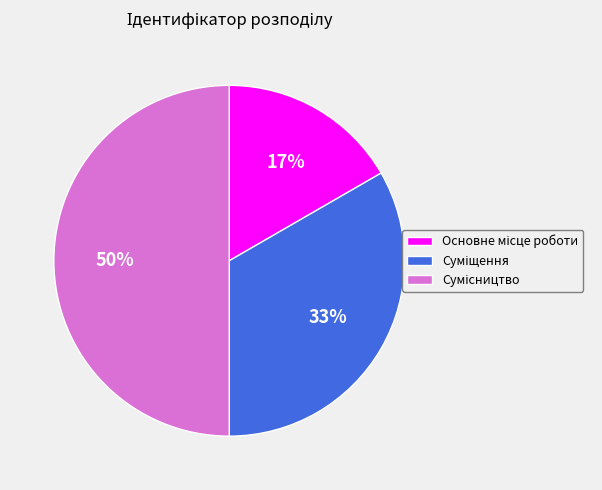

To the nearest percent, what is the difference between the largest and smallest slice percentages?

33%